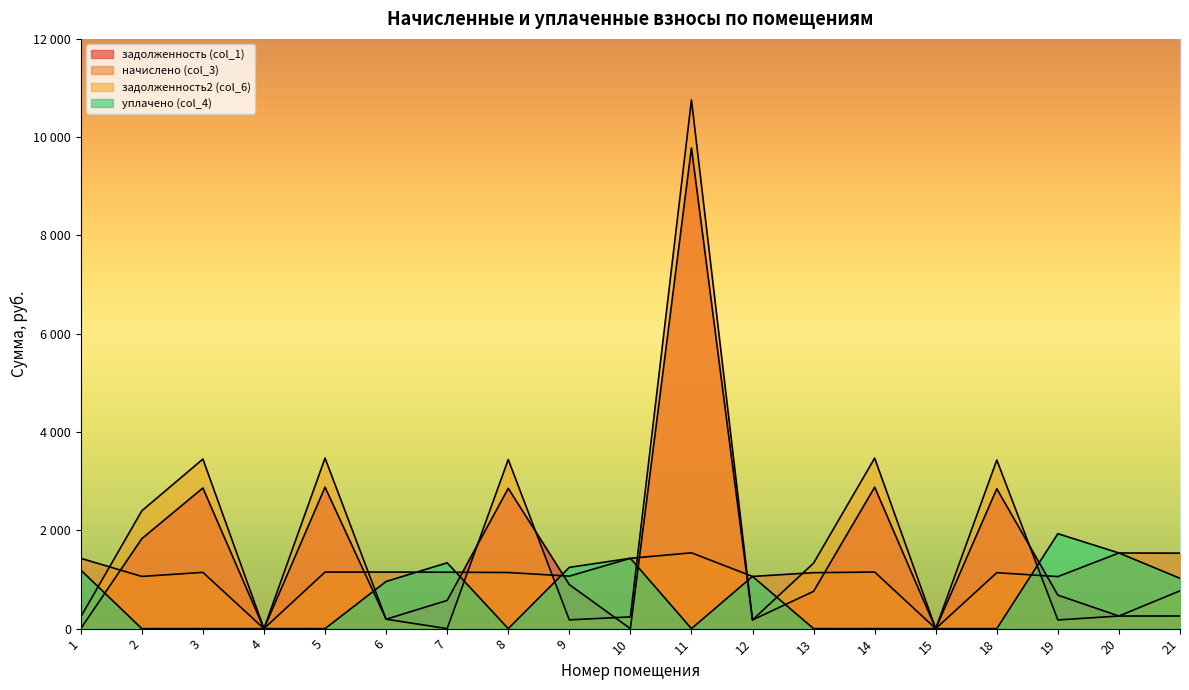

How many lines are shown in the chart?

4